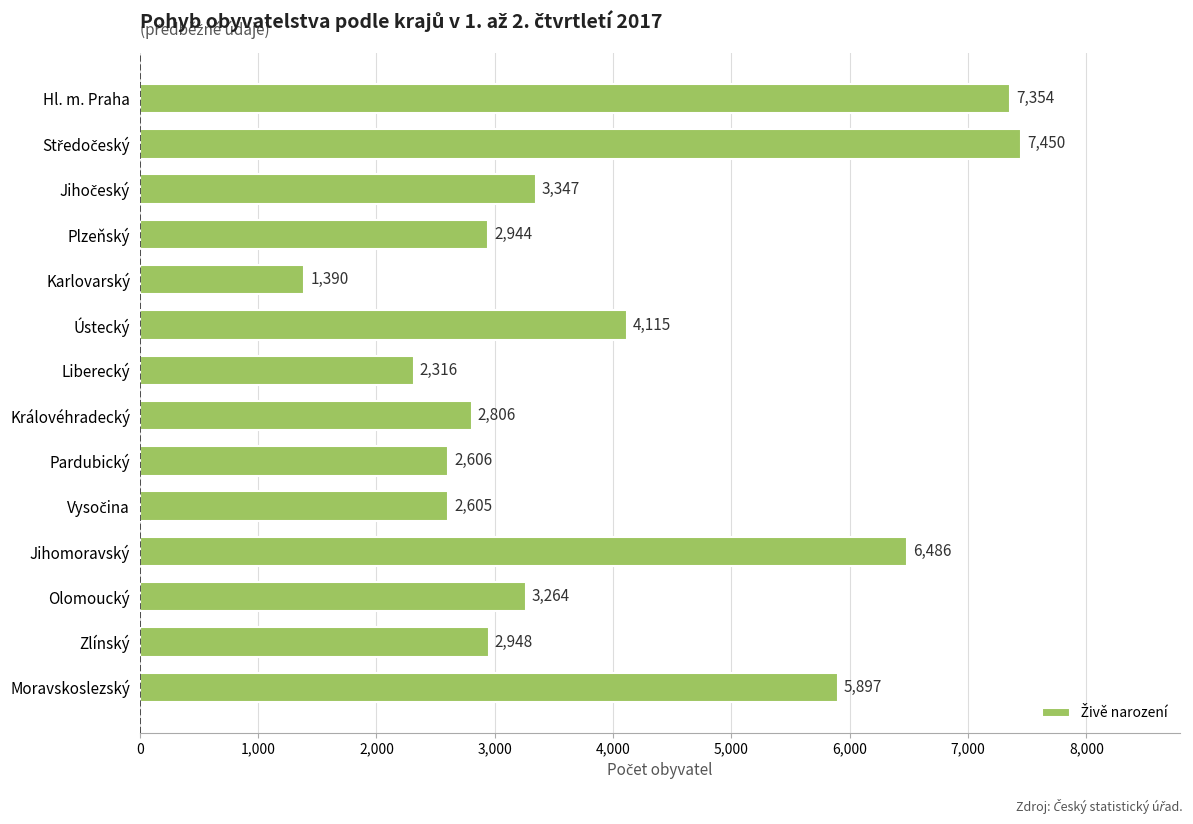

Read the value at Karlovarský, to the nearest 10.

1390